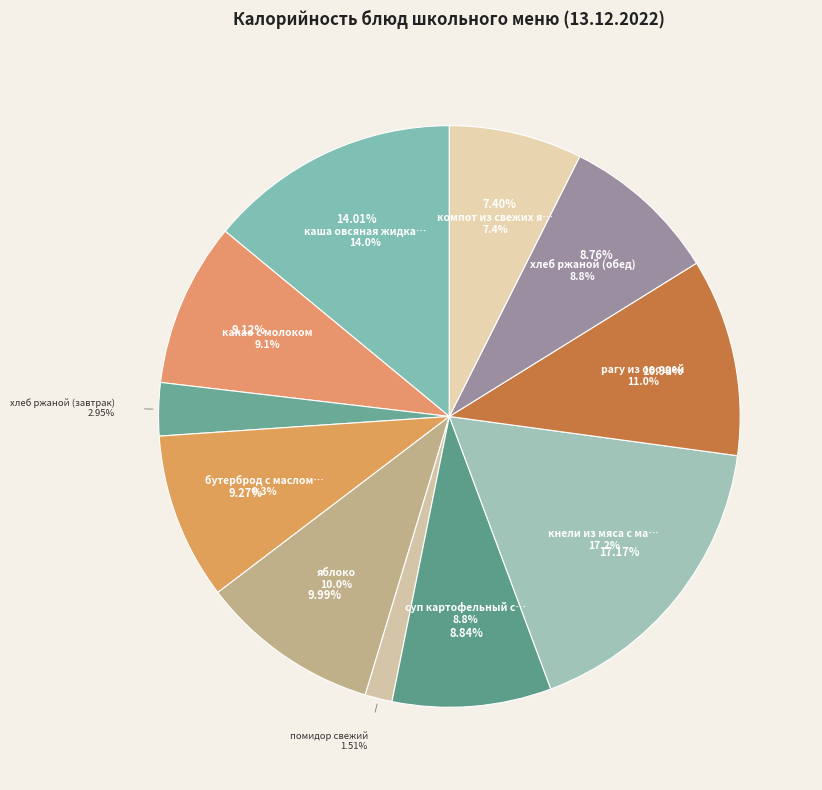

Rank the categories by value from highest to lowest.

кнели из мяса с маслом, каша овсяная жидкая с маслом, рагу из овощей, яблоко, бутерброд с маслом и сыром, какао с молоком, суп картофельный с мясом, хлеб ржаной (обед), компот из свежих яблок с клюквой, хлеб ржаной (завтрак), помидор свежий